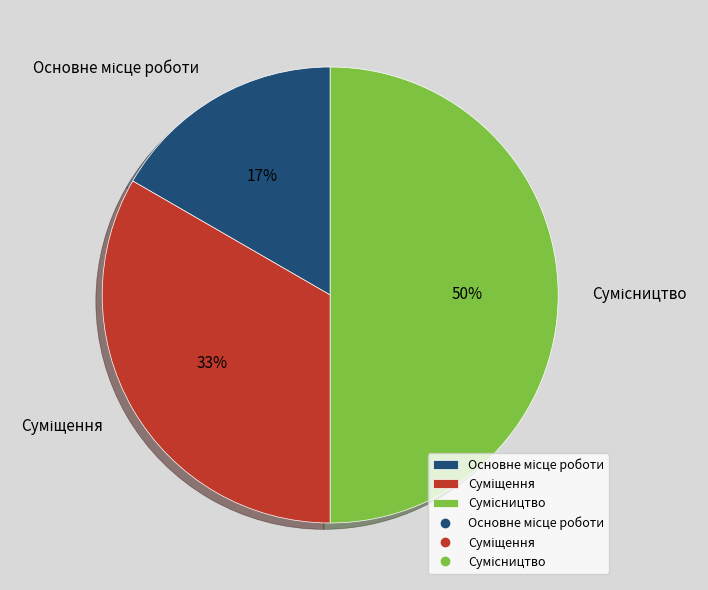

To the nearest percent, what is the average slice percentage?

33%